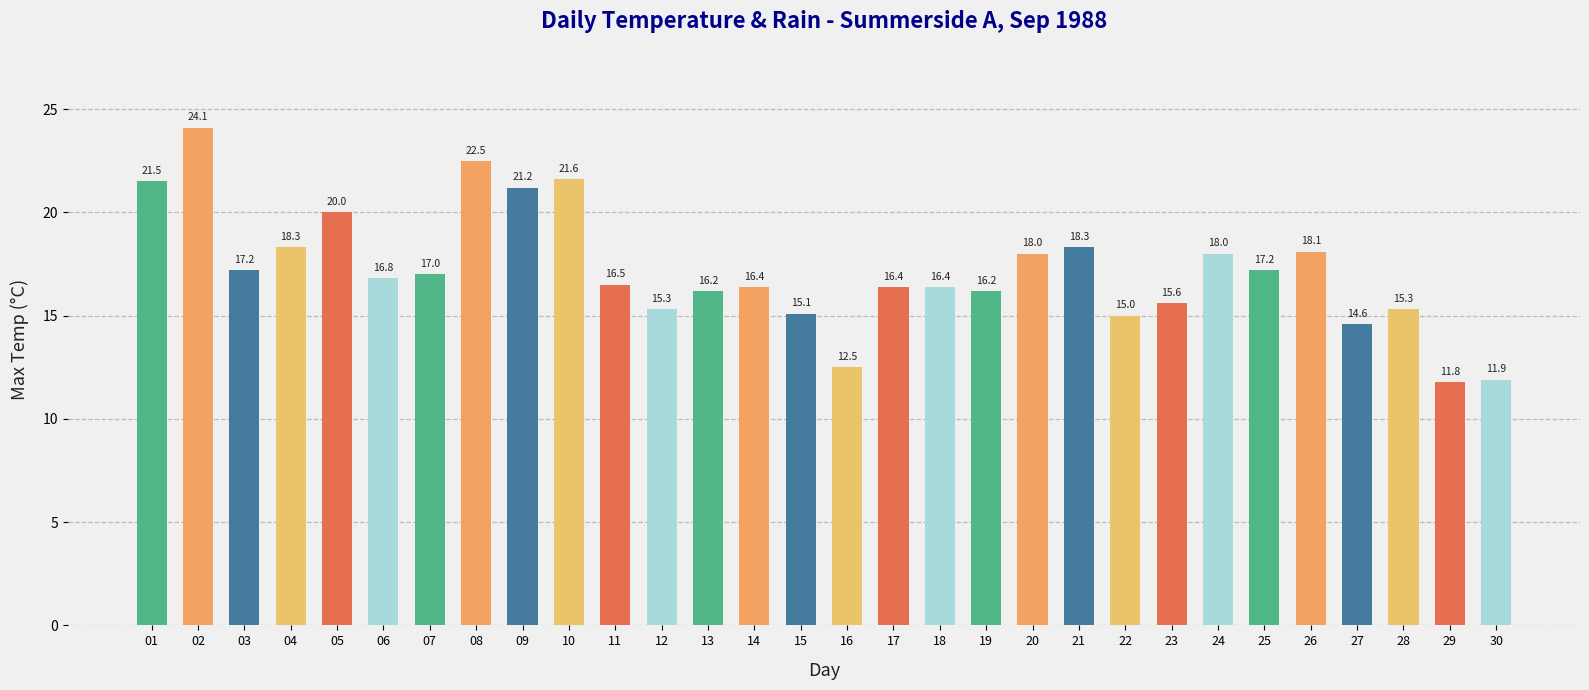

Between 17 and 27, which is larger?

17